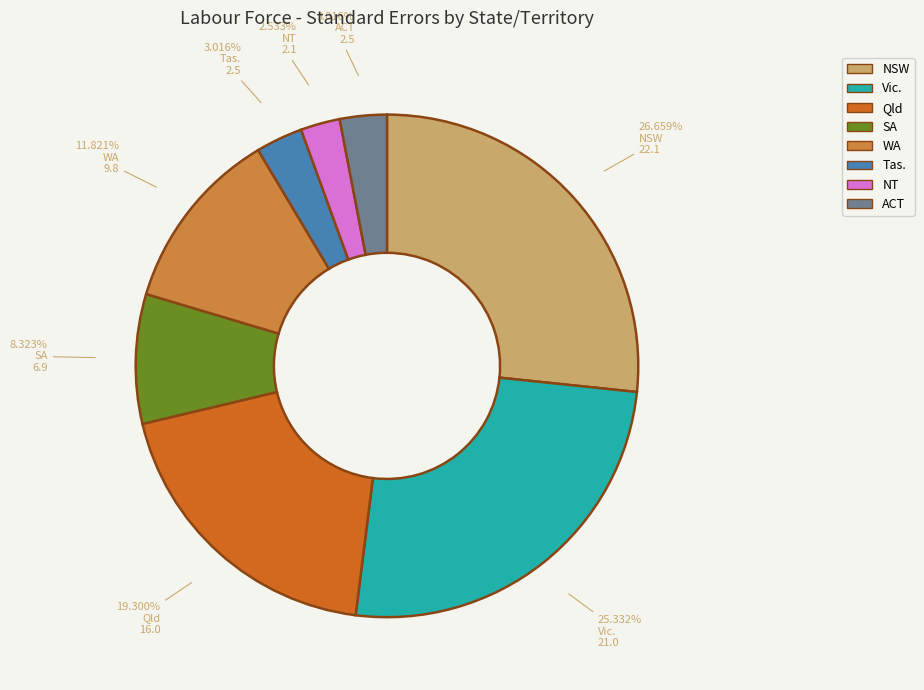

Approximately how many times larger is the value at Vic. compared to SA?

3.0